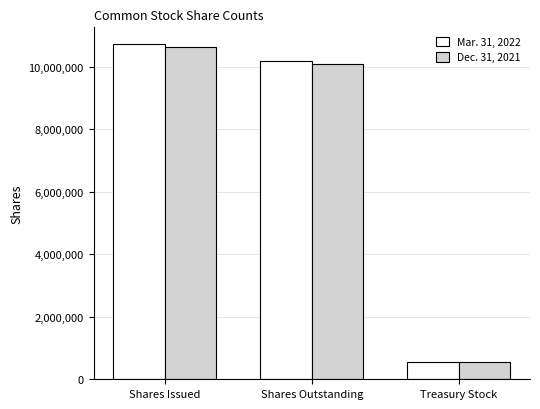

What is the minimum value shown in the chart?

541000